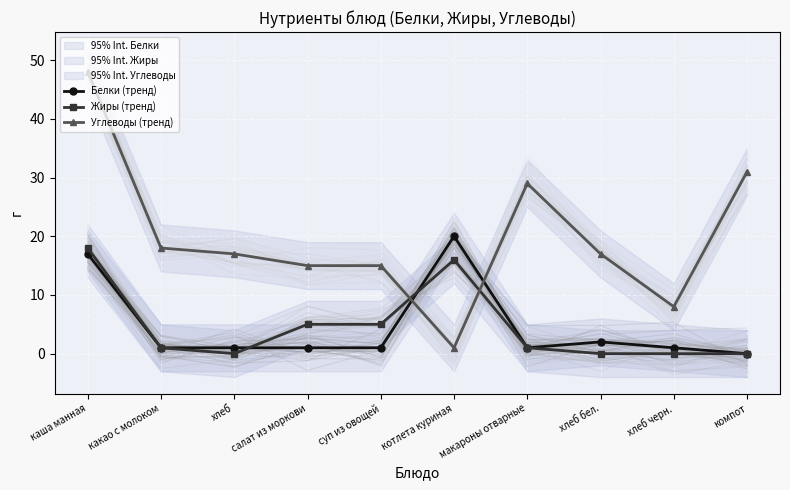

Which label corresponds to the largest value in the chart?

каша манная